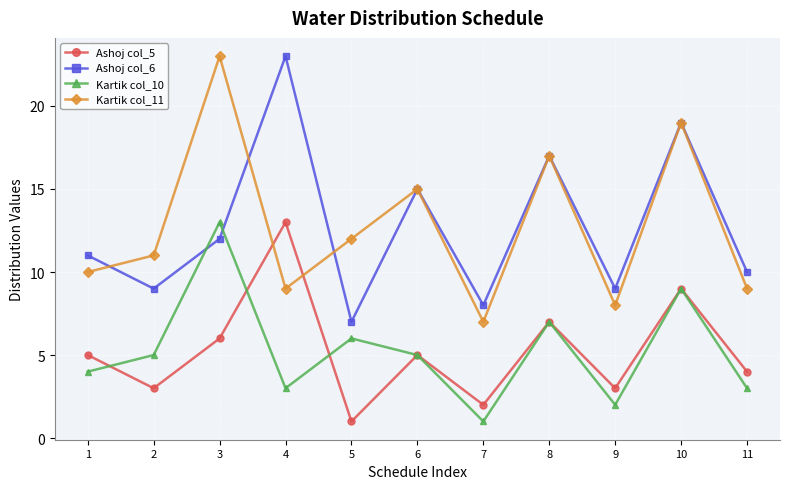

Which series ends up on top after the final intersection of Kartik col_11 and Ashoj col_5?

Kartik col_11